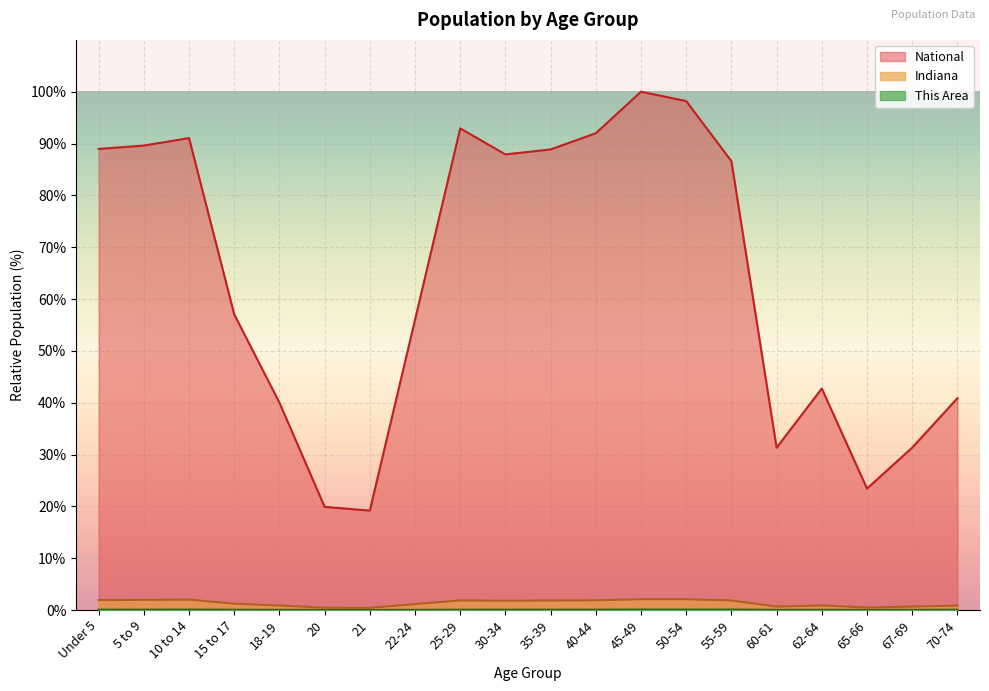

Is the value of This Area at 25-29 greater than the value of Indiana at 21?

No